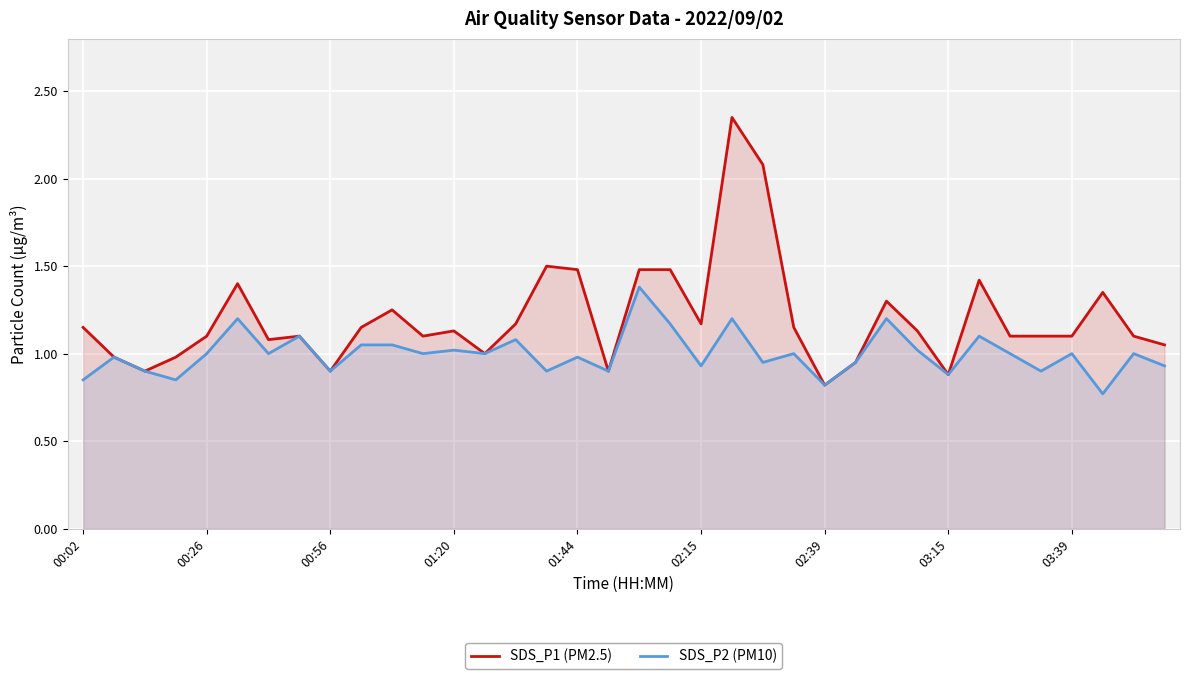

Reading right to left, list all the values displayed in this chart.

SDS_P1 (PM2.5): 1.1	1.1	1.4	1.1	1.1	1.1	1.4	0.9	1.1	1.3	0.9	0.8	1.1	2.1	2.4	1.2	1.5	1.5	0.9	1.5	1.5	1.2	1.0	1.1	1.1	1.2	1.1	0.9	1.1	1.1	1.4	1.1	1.0	0.9	1.0	1.1
SDS_P2 (PM10): 0.9	1.0	0.8	1.0	0.9	1.0	1.1	0.9	1.0	1.2	0.9	0.8	1.0	0.9	1.2	0.9	1.2	1.4	0.9	1.0	0.9	1.1	1.0	1.0	1.0	1.1	1.1	0.9	1.1	1.0	1.2	1.0	0.8	0.9	1.0	0.8